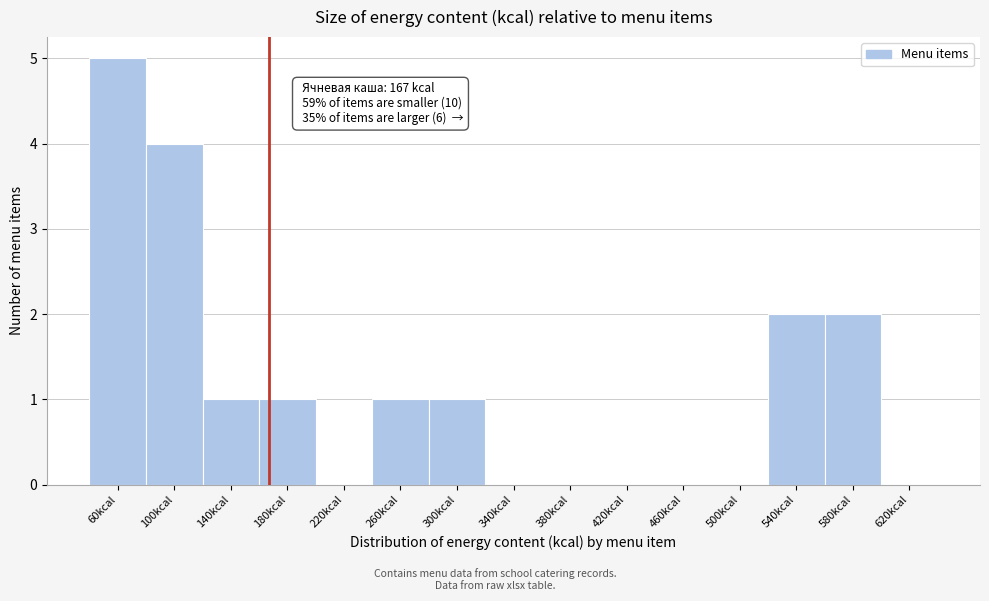

Over which range of the x-axis is the bar tallest?

40 to 80